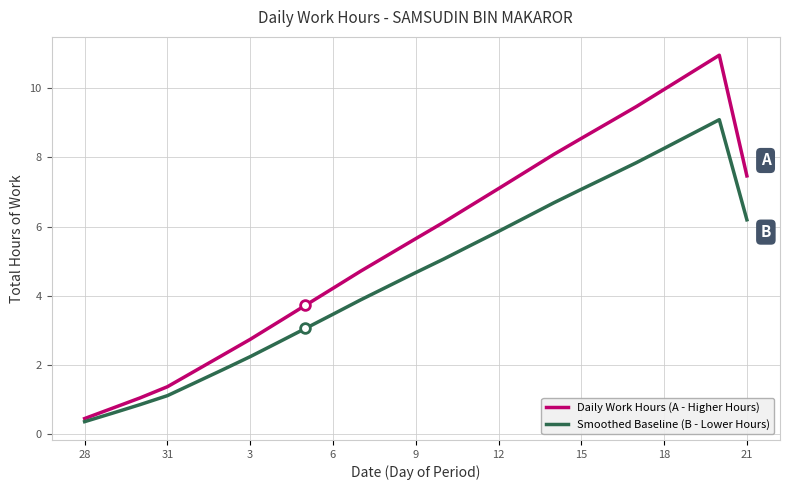

List the series in order of their overall mean, lowest first.

Smoothed Baseline (B - Lower Hours), Daily Work Hours (A - Higher Hours)